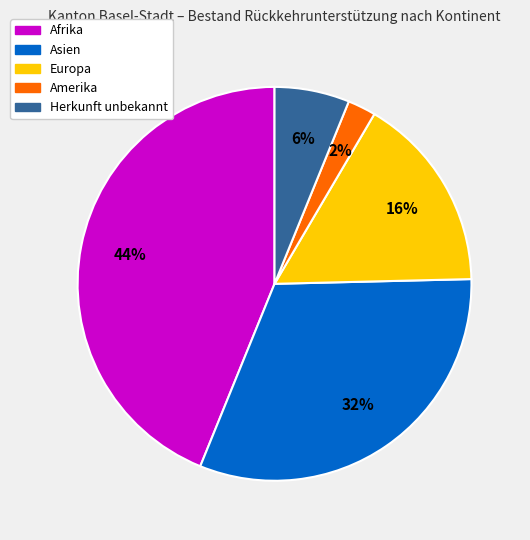

Does any single category account for the majority?

No